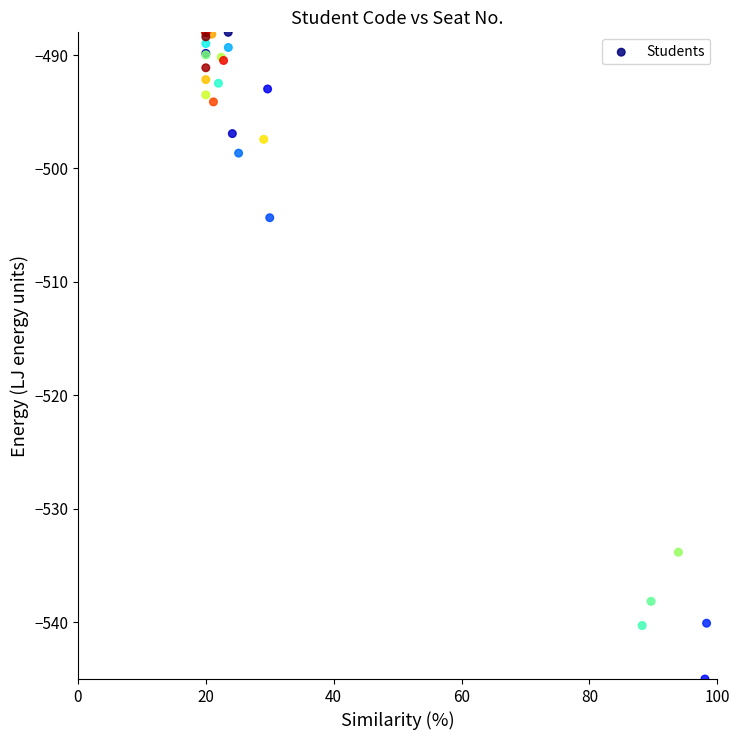

What Y value in the scatter plot is closest to -516?

-504.3